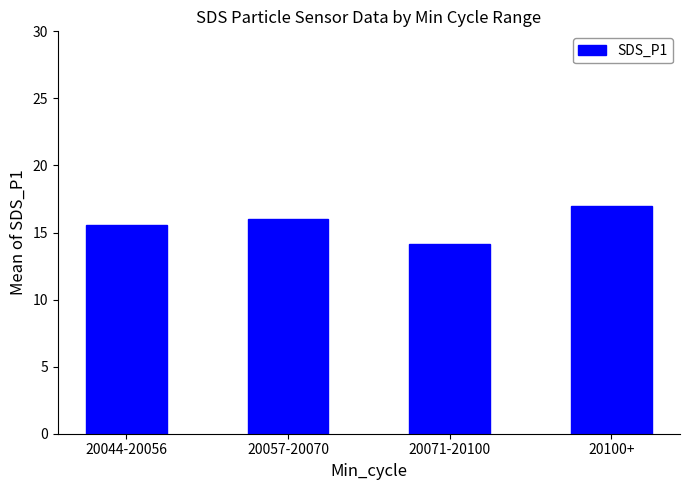

How many data points are less than 15?

1